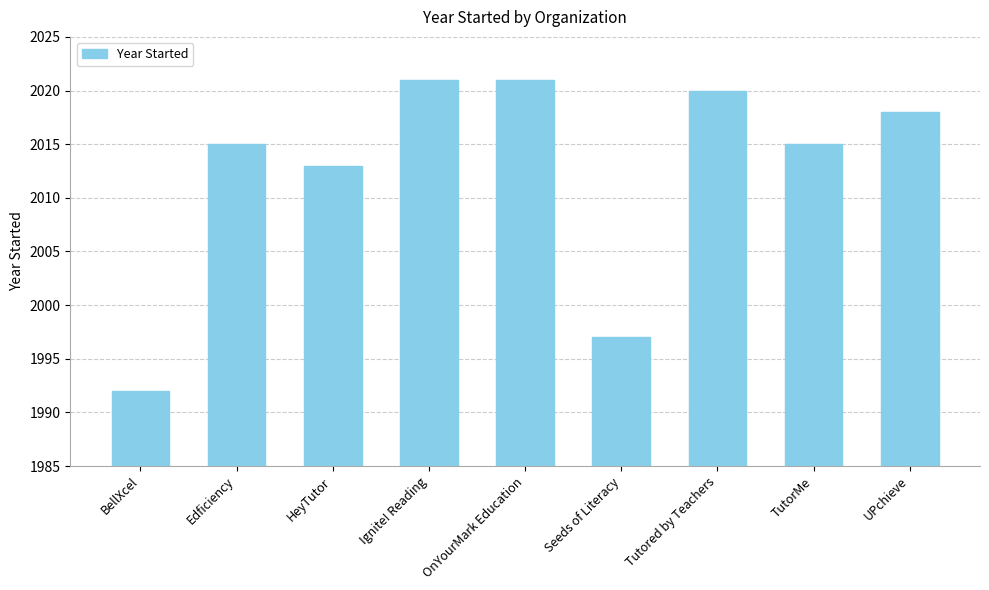

What position from the left is Ignite! Reading?

4